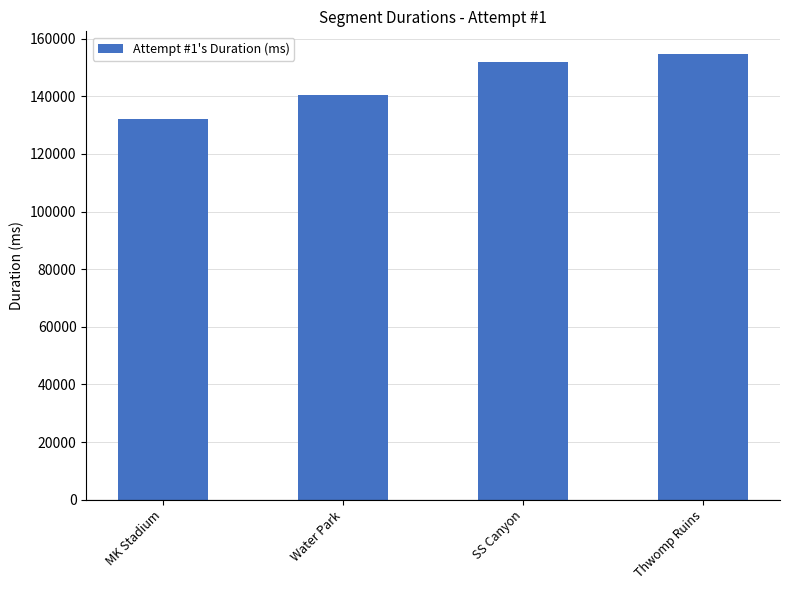

Approximately how many times larger is the value at Thwomp Ruins compared to SS Canyon?

1.0